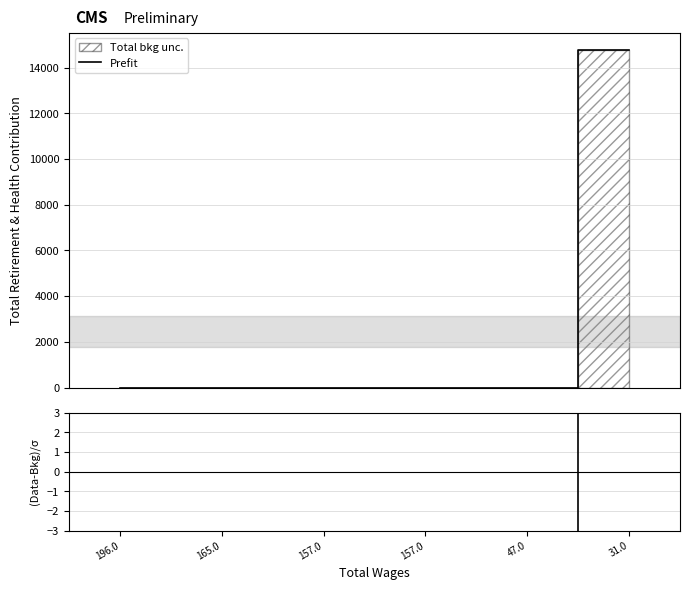

Reading left to right, extract all data points from this chart.

Prefit: 196.0=0.0	165.0=0.0	157.0=0.0	157.0=0.0	47.0=0.0	31.0=14782.5
(Data-Bkg)/σ: 196.0=-3.7	165.0=-3.7	157.0=-3.7	157.0=-3.7	47.0=-3.7	31.0=18.3